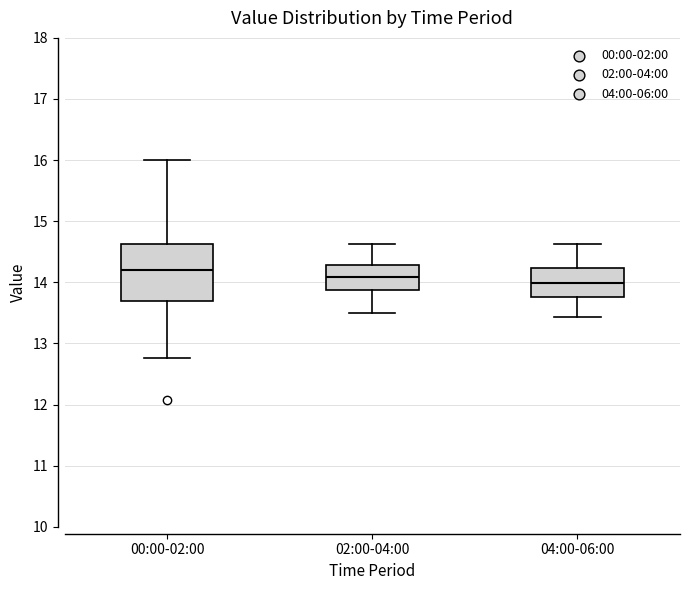

Comparing the boxes themselves (not the whiskers), which one is the tallest?

00:00-02:00